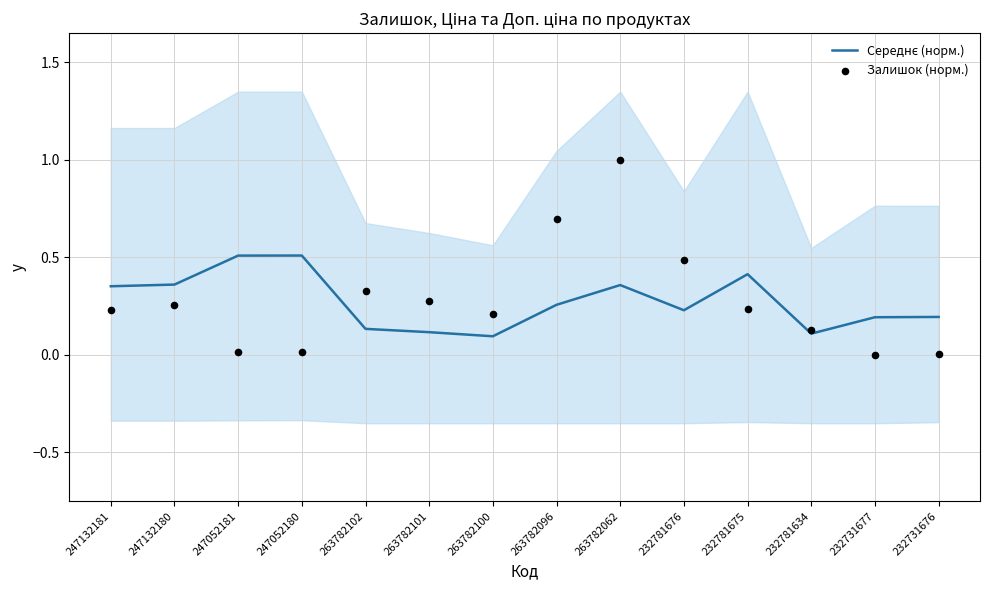

Which series has the largest total across all categories?

Залишок (норм.)